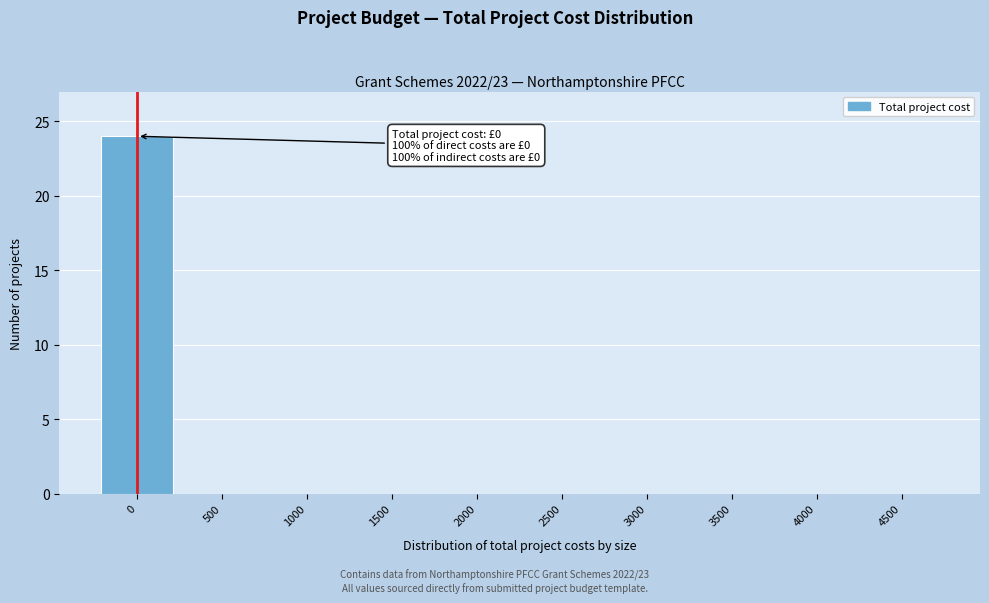

Reading left to right, list all the values displayed in this chart.

0=24	500=0	1000=0	1500=0	2000=0	2500=0	3000=0	3500=0	4000=0	4500=0